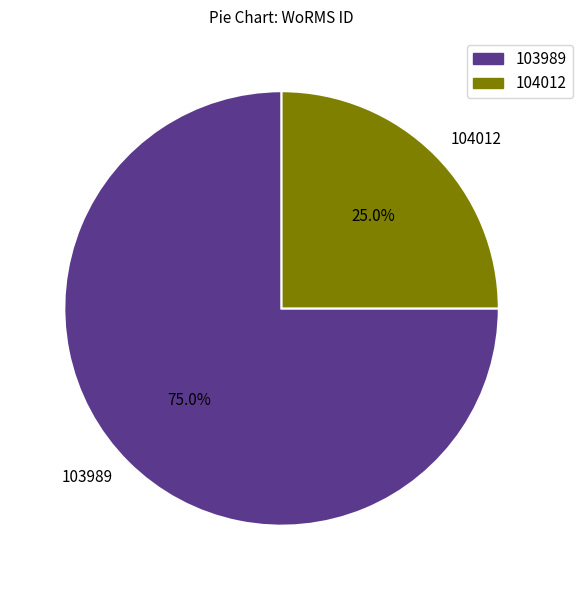

Do 104012 and 103989 together represent more than half of the pie?

Yes